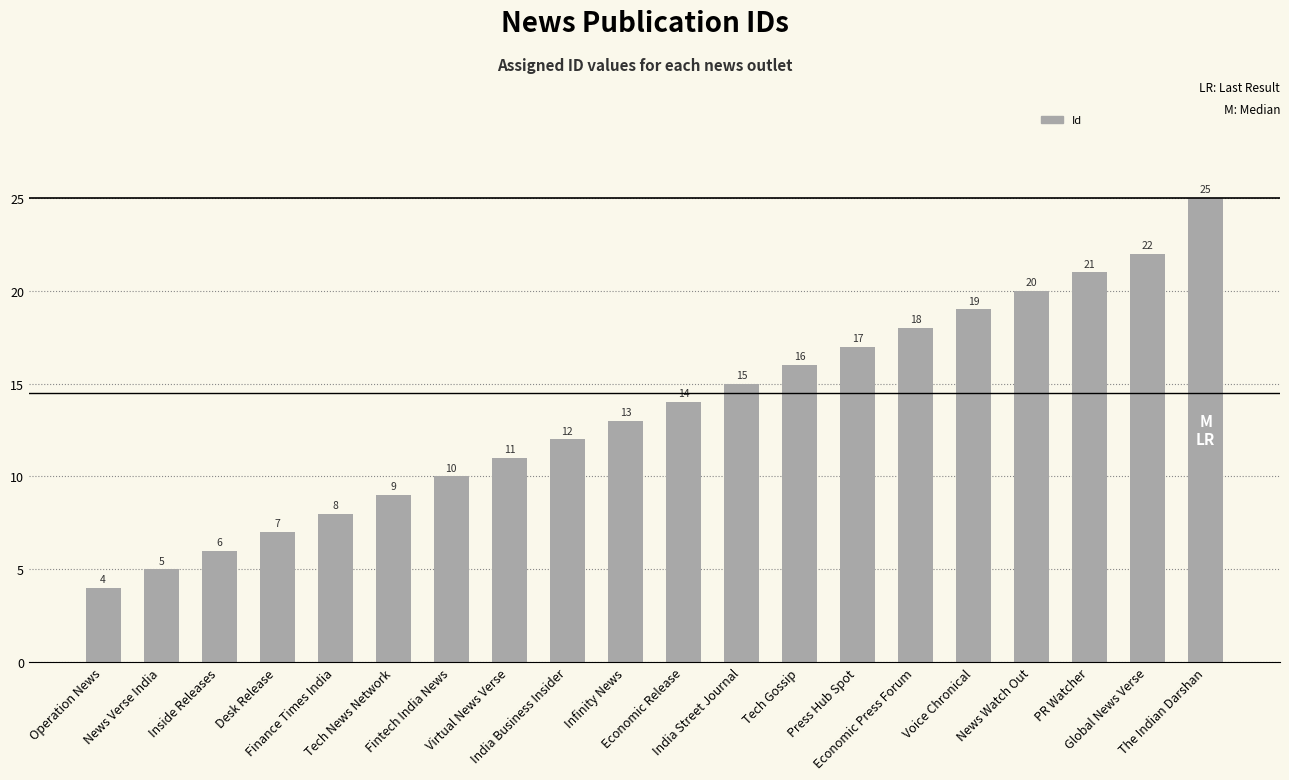

Does the chart contain stacked bars?

No